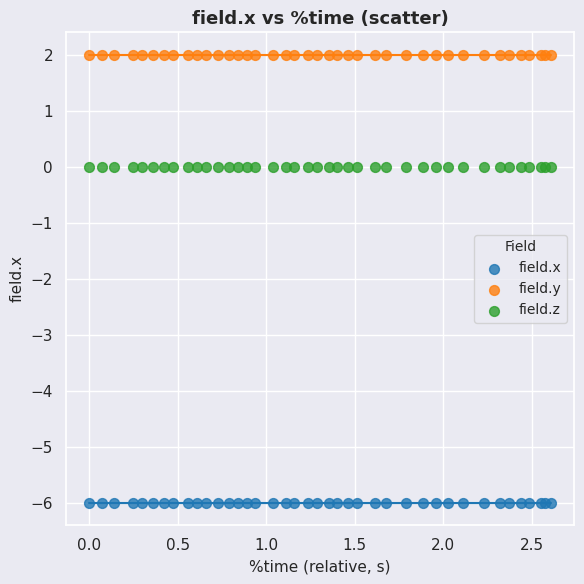

Which series contains the highest Y value?

field.y